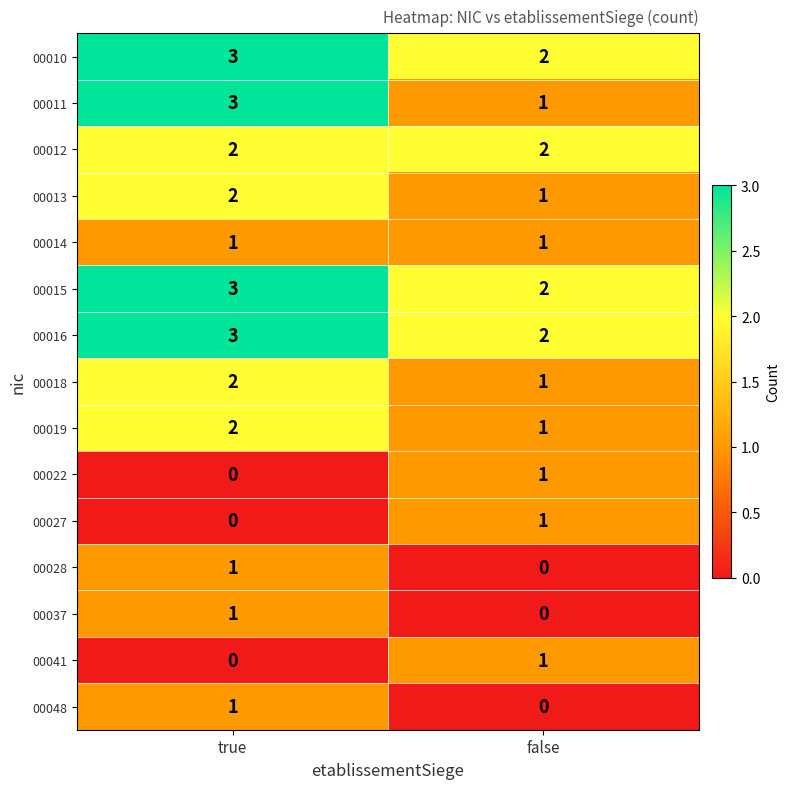

What is the total value across all series at false?

16